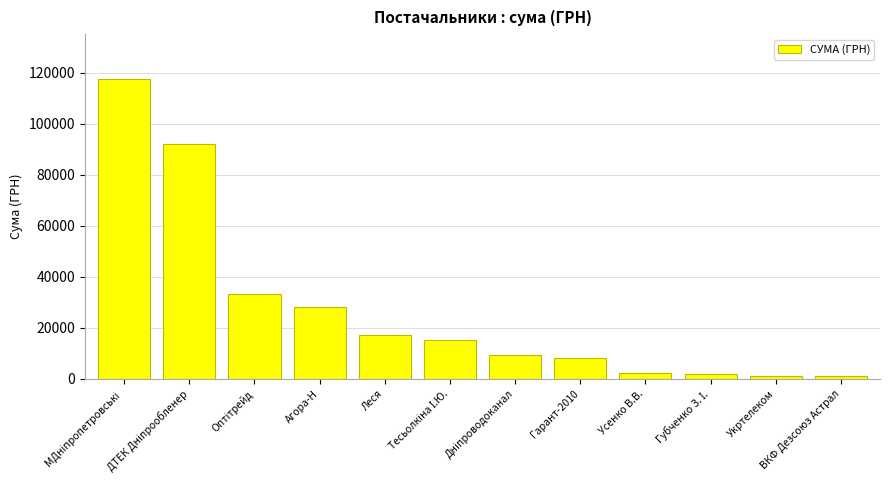

How many categories are shown in the chart?

12